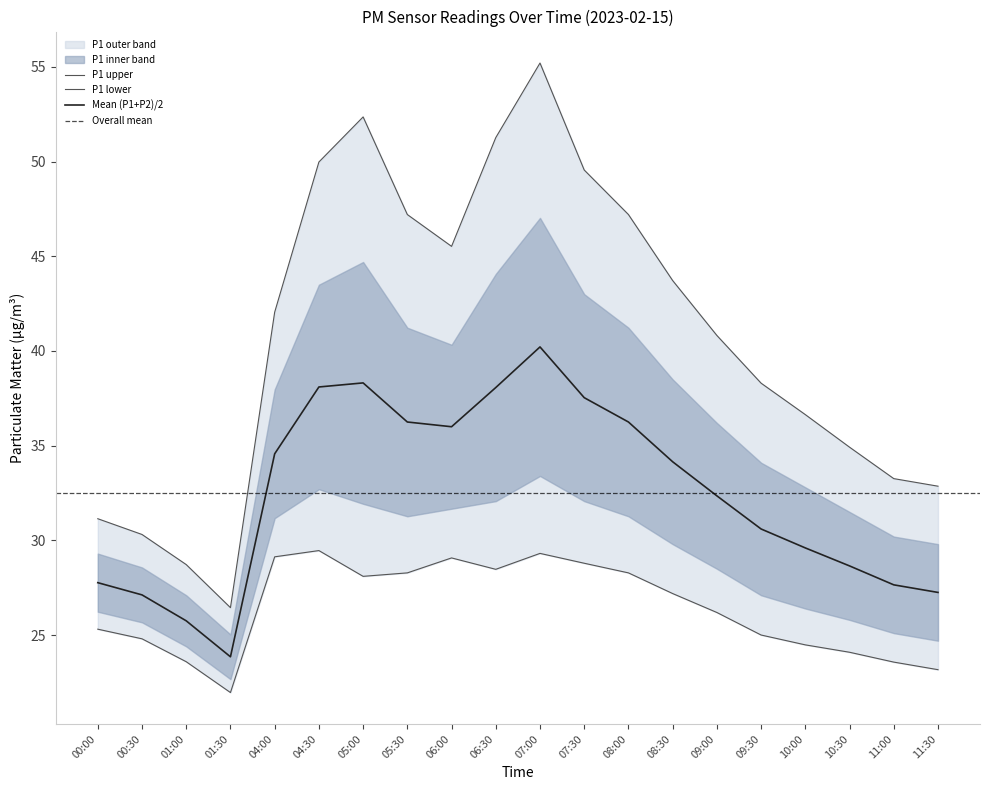

What is the total value across all series at 09:00?

73.2